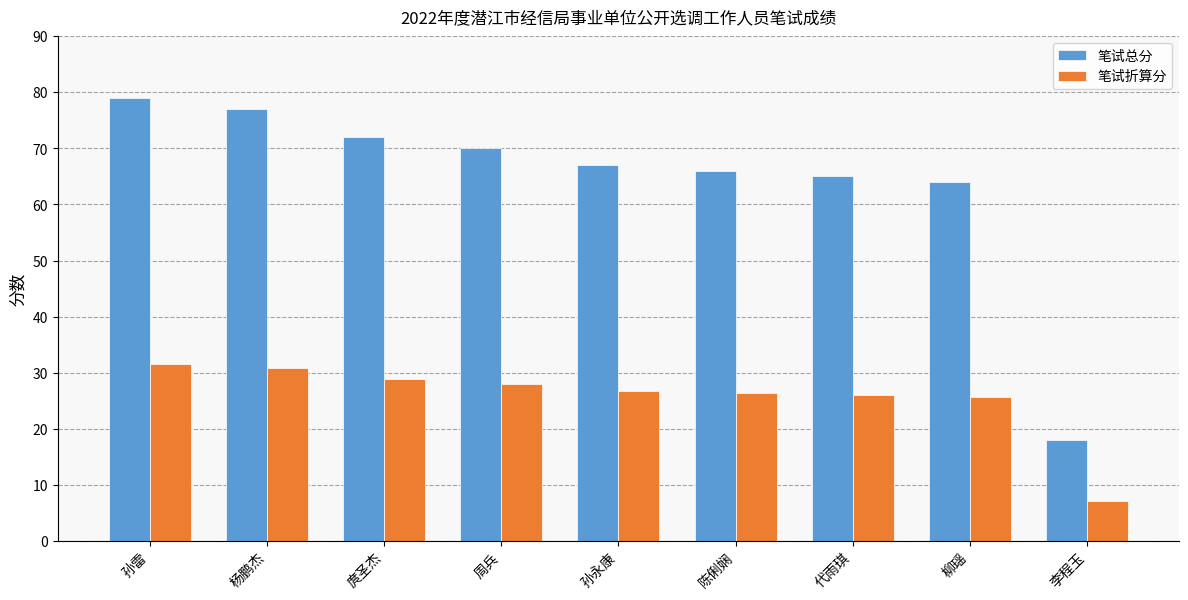

Rank the series by their maximum value, from highest to lowest.

笔试总分, 笔试折算分